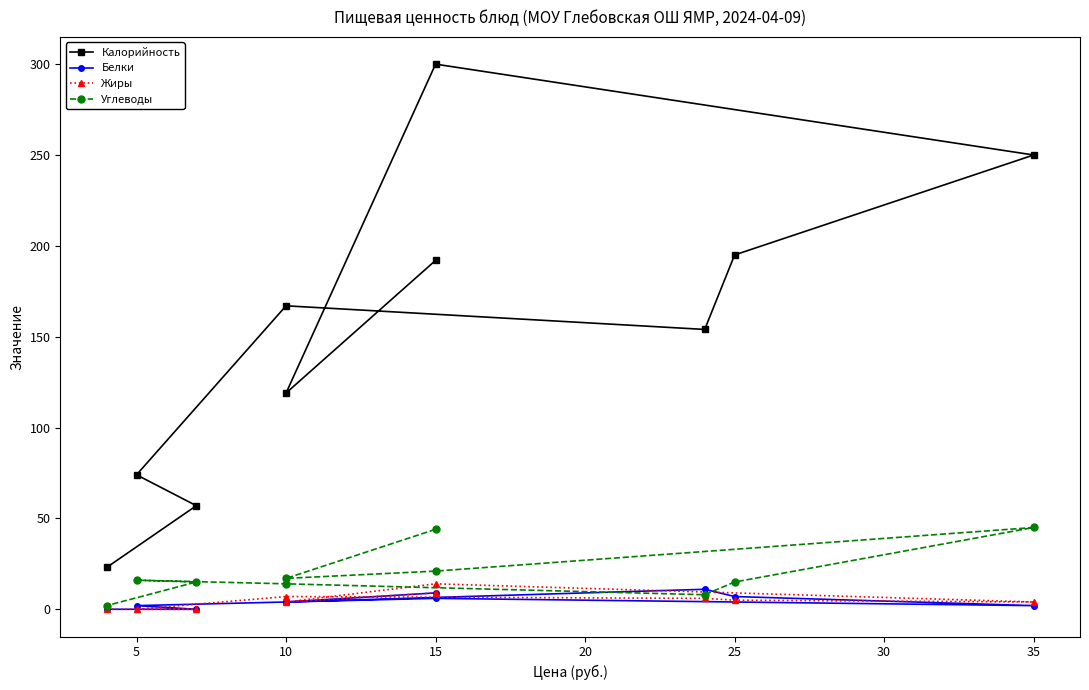

What are all the series names shown in the legend?

Калорийность, Белки, Жиры, Углеводы